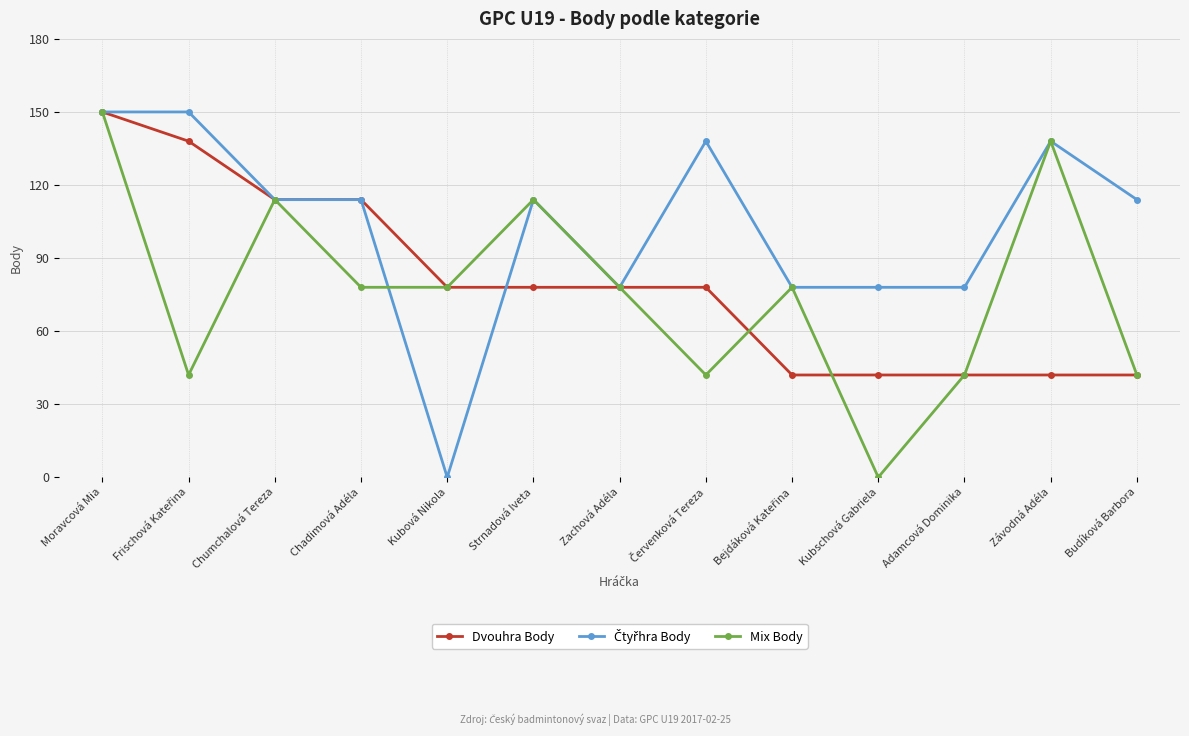

What is the difference between the highest and lowest values at Závodná Adéla?

96